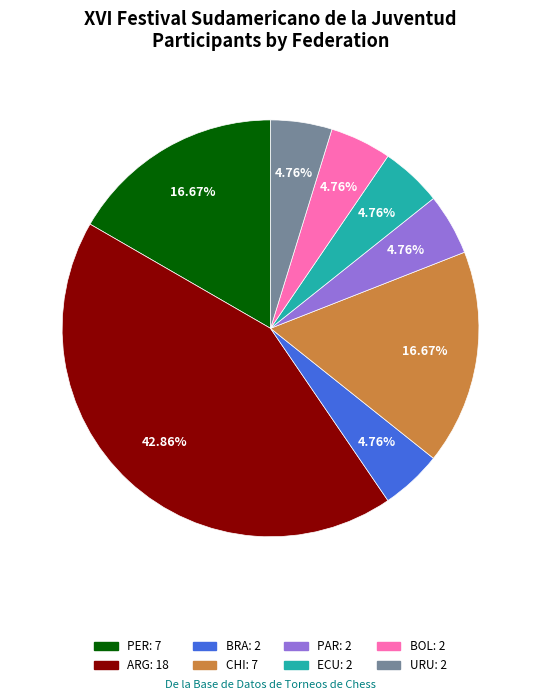

To the nearest percent, what percentage of the pie is PAR?

5%